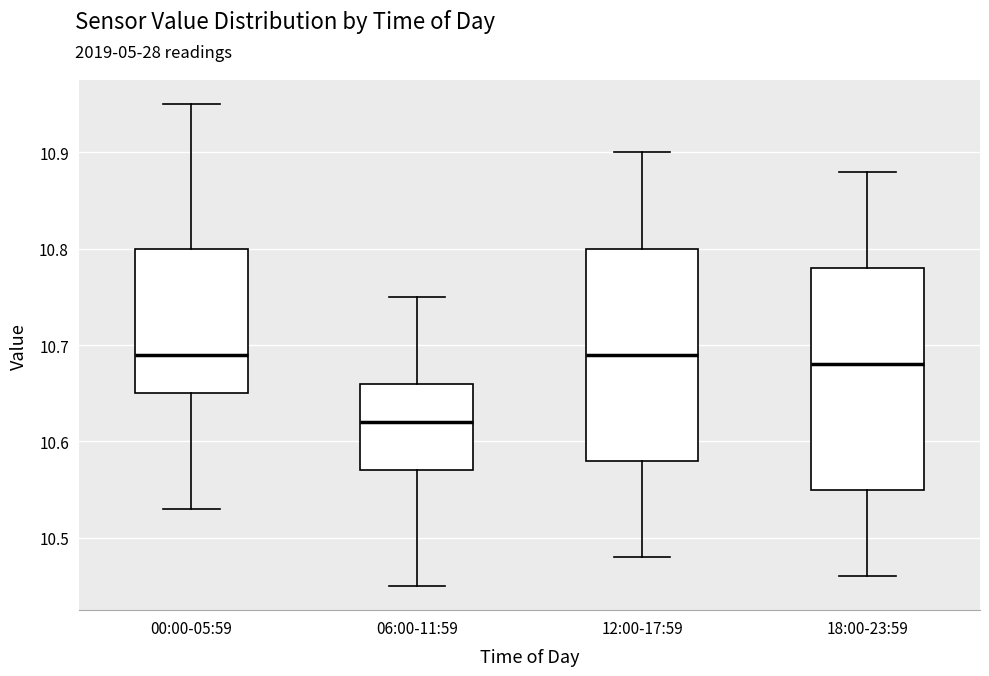

Reading left to right, transcribe this box plot: for each box, give where its median line is, the range the box spans, and where its two whiskers end, as read against the y-axis. The values are not printed on the chart, so give them approximately, as read against the axis.

00:00-05:59: median 10.69, box 10.65 to 10.80, whiskers 10.53 to 10.95
06:00-11:59: median 10.62, box 10.57 to 10.66, whiskers 10.45 to 10.75
12:00-17:59: median 10.69, box 10.58 to 10.80, whiskers 10.48 to 10.90
18:00-23:59: median 10.68, box 10.55 to 10.78, whiskers 10.46 to 10.88